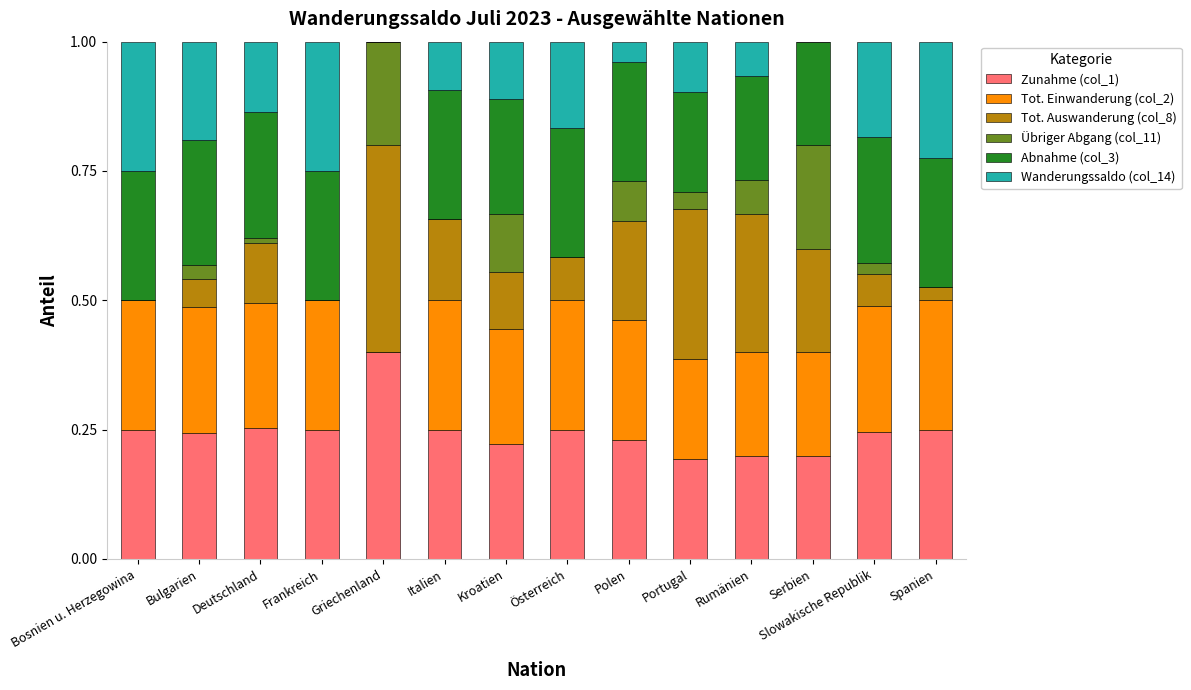

What is the maximum value for Zunahme (col_1)?

0.4